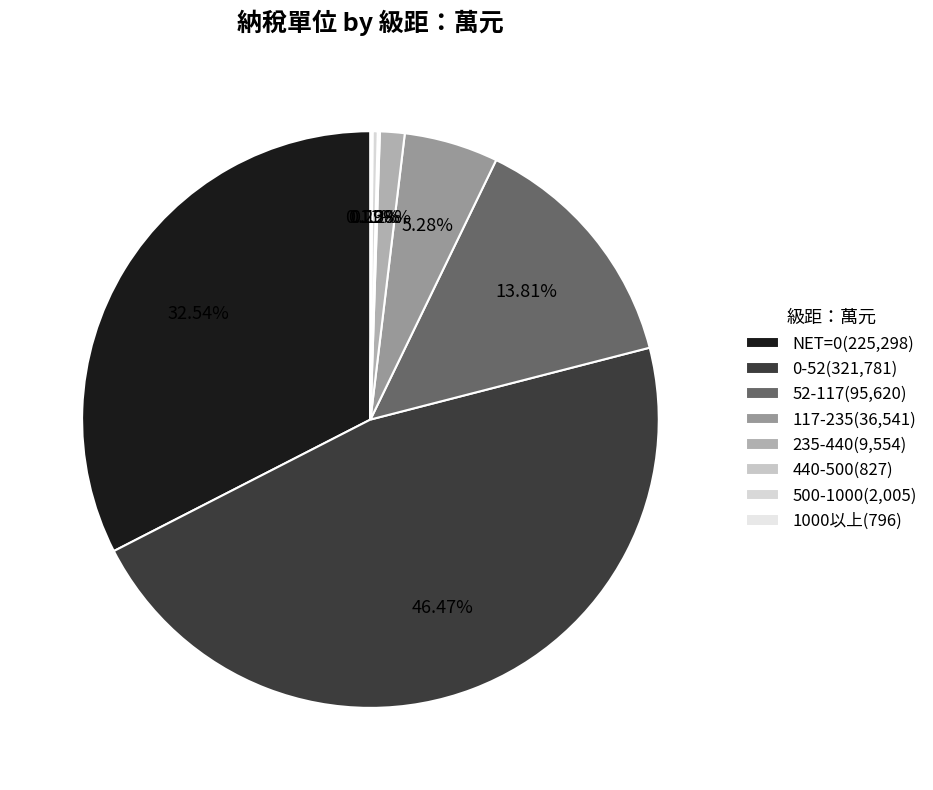

What is the change in value from NET=0 to 117-235?

-188757